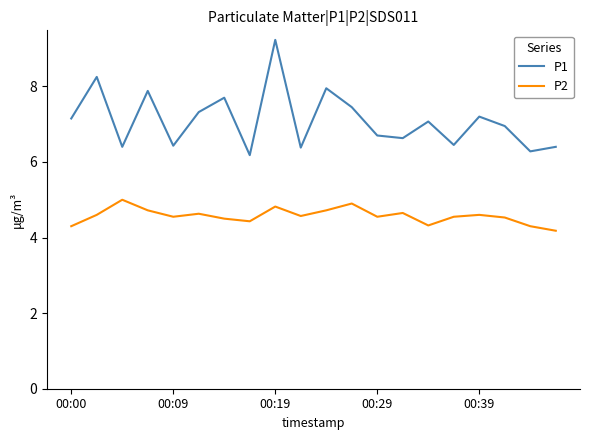

What are all the series names shown in the legend?

P1, P2